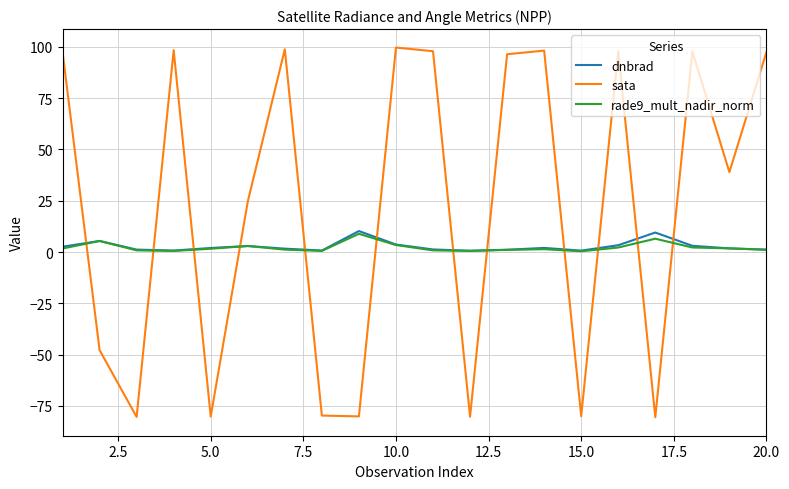

Which series has the largest total across all categories?

sata